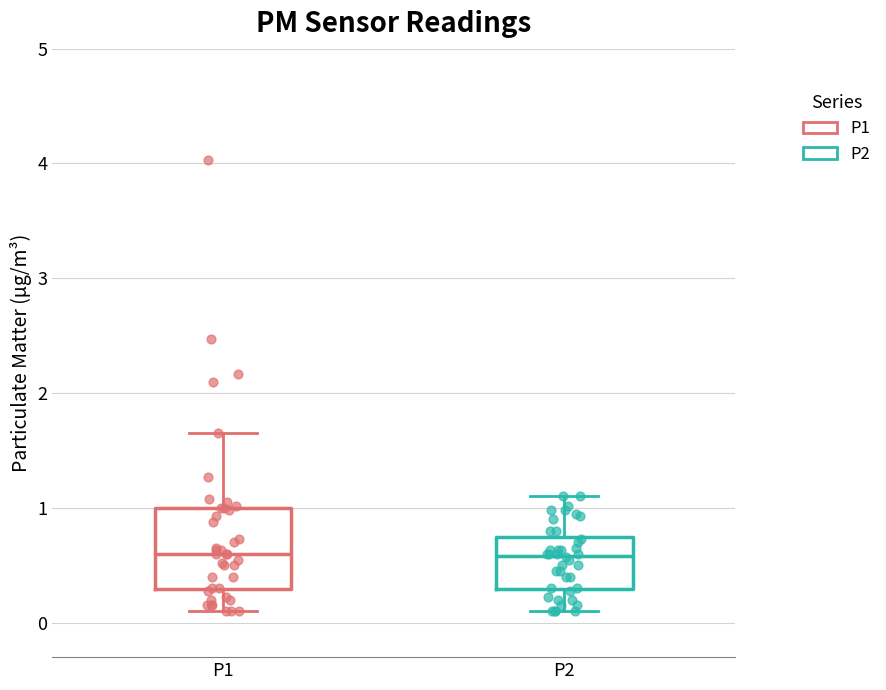

Reading left to right, read every box against the y-axis: the position of its median line, the range the box covers, and the ends of its whiskers. The values are not printed on the chart, so give them approximately, as read against the axis.

P1: median 0.6, box 0.3 to 1.0, whiskers 0.1 to 1.7
P2: median 0.6, box 0.3 to 0.7, whiskers 0.1 to 1.1